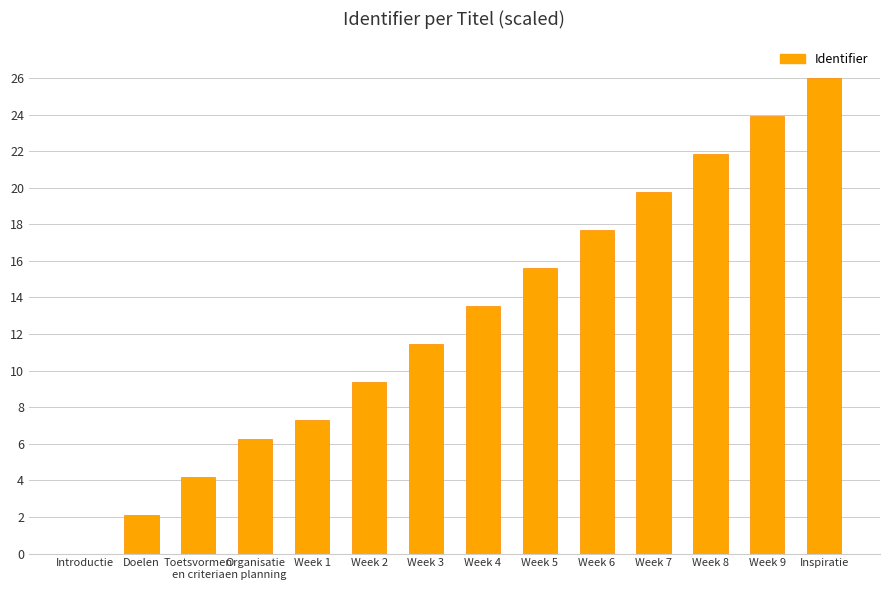

Are the bars horizontal?

No